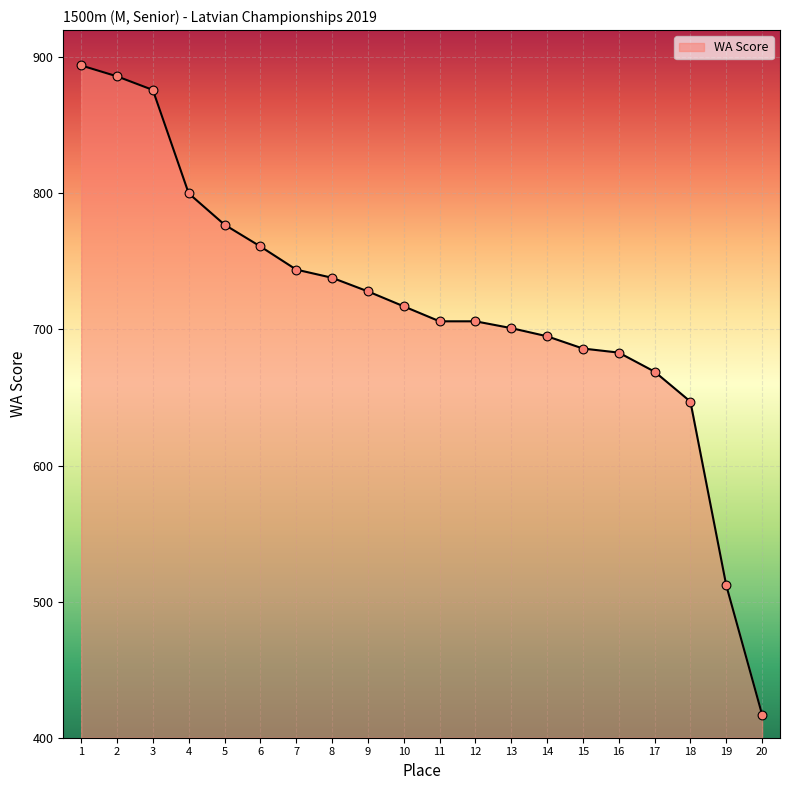

Which has a higher value, 14 or 5?

5